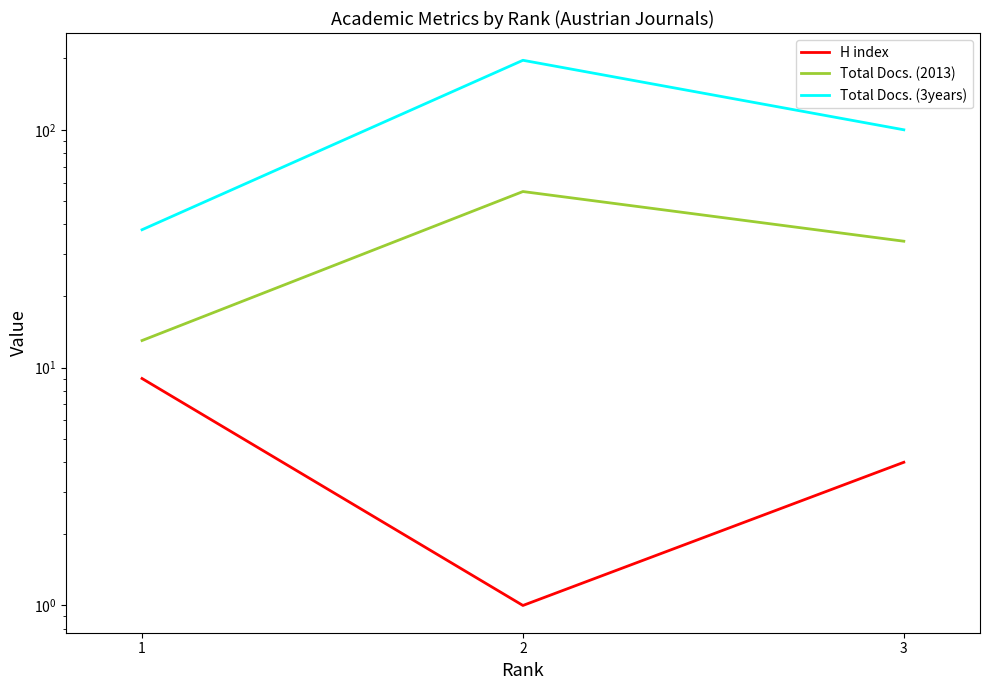

What value does the H index series have at 1?

9